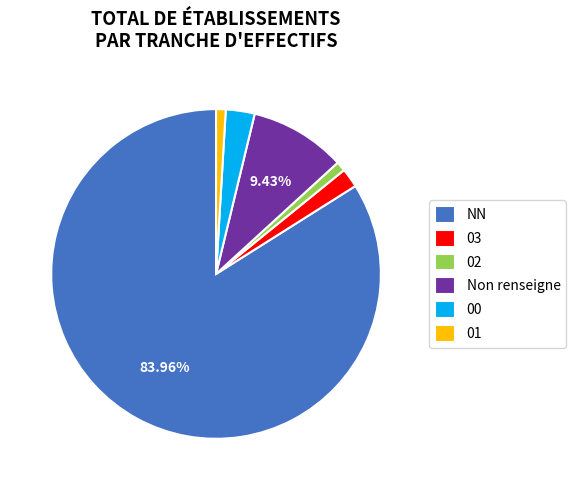

Which slice is the largest?

NN